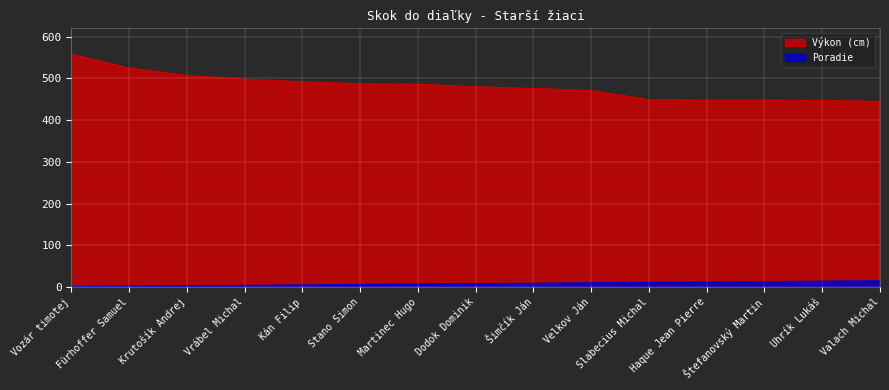

Is the value of Poradie at Martinec Hugo greater than the value of Výkon (cm) at Štefanovský Martin?

No